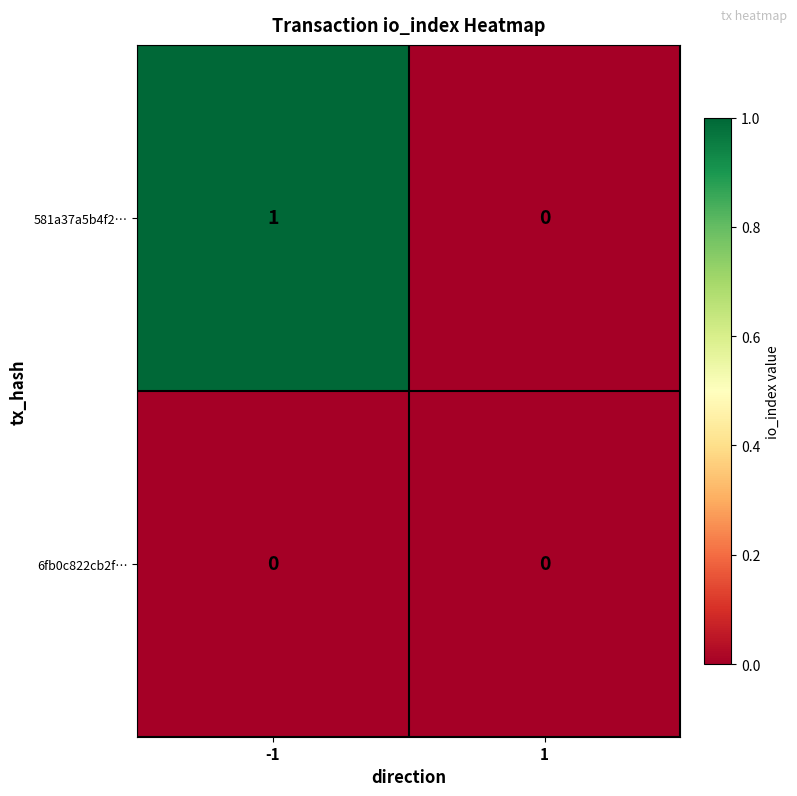

Which series has the largest range (max minus min)?

581a37a5b4f2…